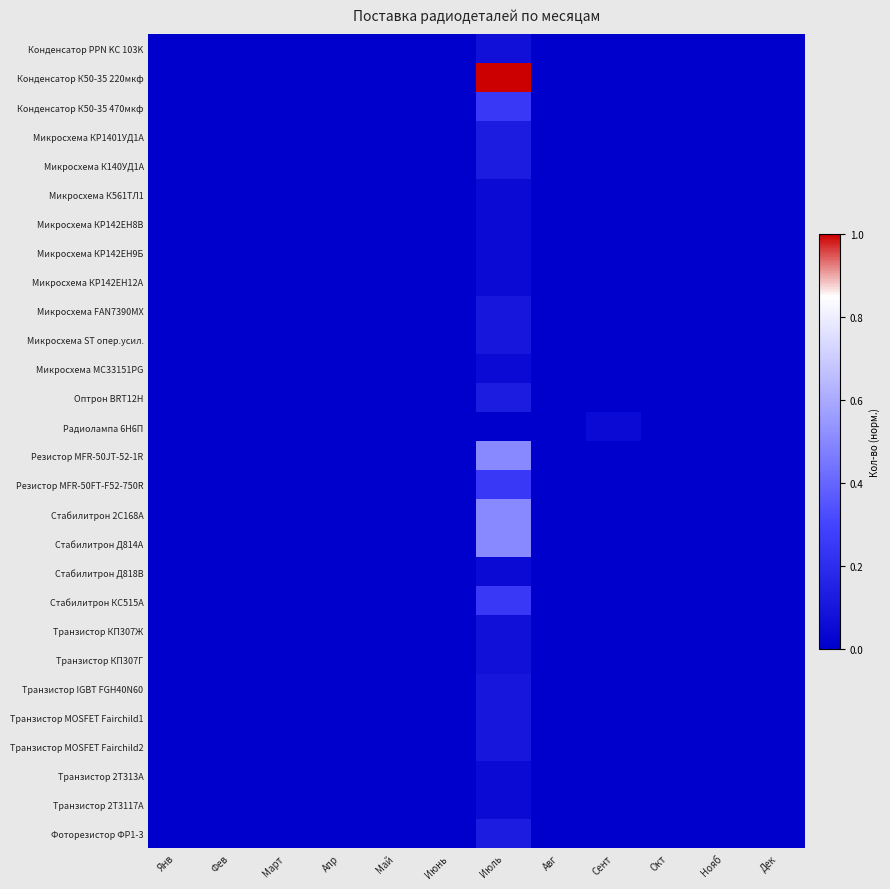

At which category is the sum across all series the highest?

Июль